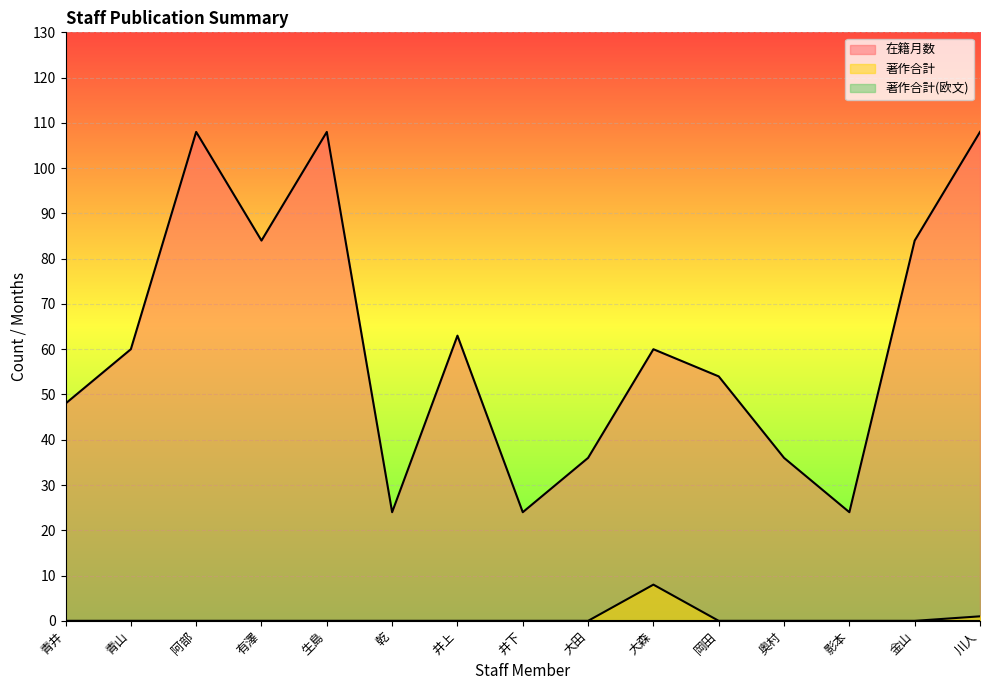

What is the sum of the 在籍月数 values at 大田 and 青井?

84